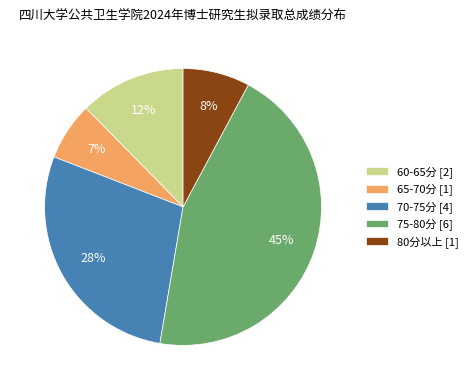

Which slice is the largest?

75-80分 [6]